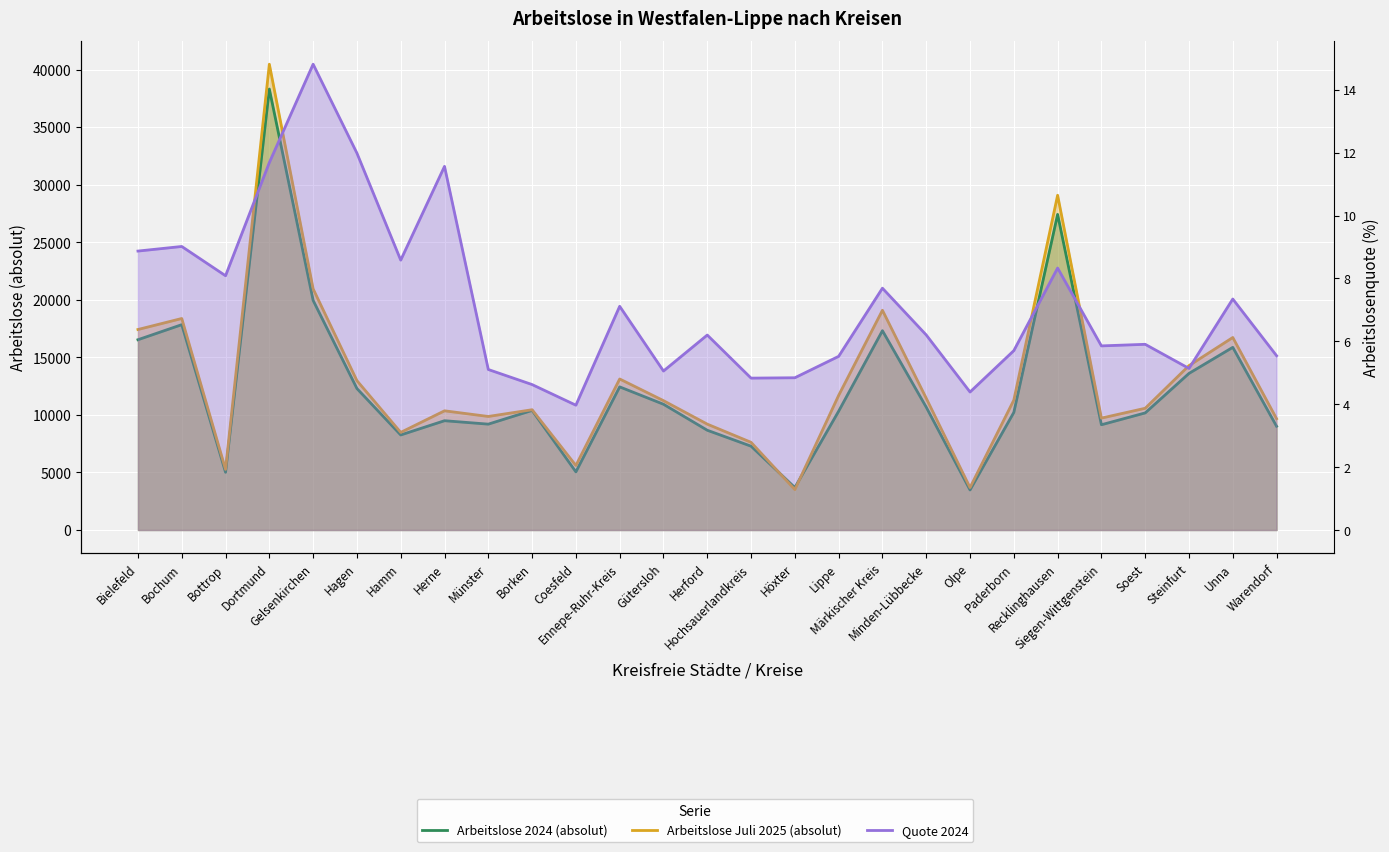

What is the label of the 23rd point from the right?

Gelsenkirchen